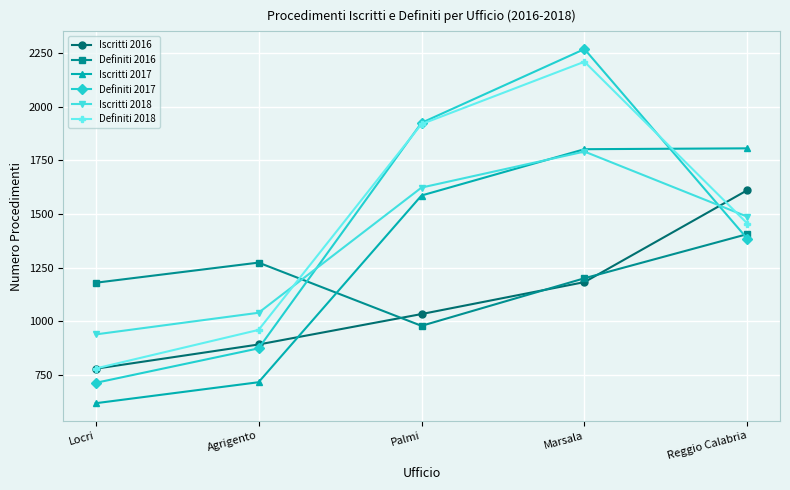

Is it true that Iscritti 2016 equals 1546 at Agrigento?

False